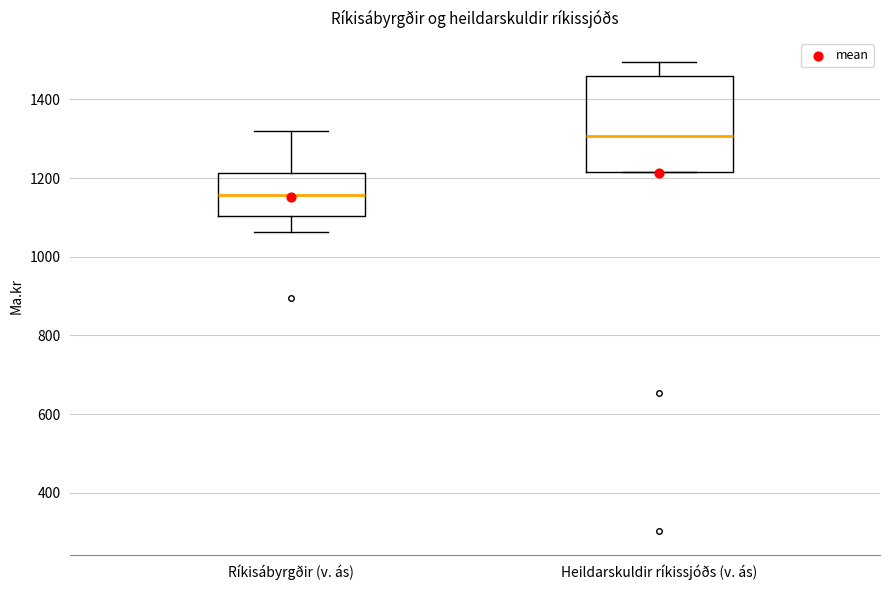

Which box's median line is the lowest?

Ríkisábyrgðir (v. ás)